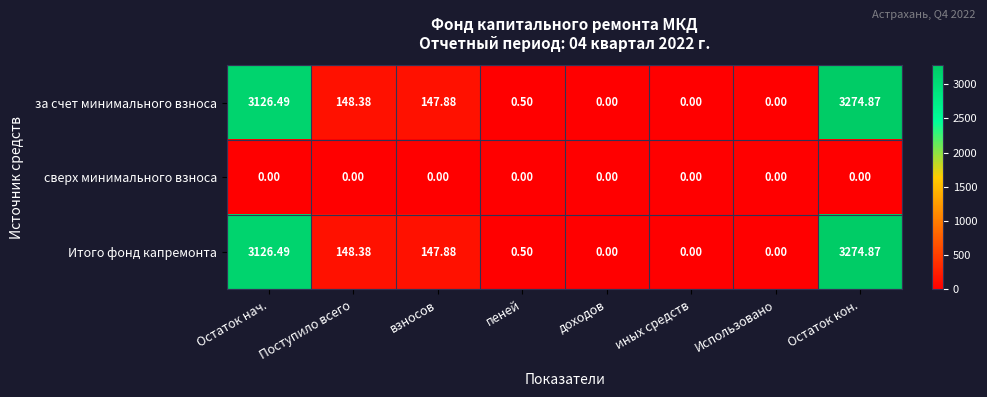

At which label does Итого фонд капремонта reach its peak?

Остаток кон.